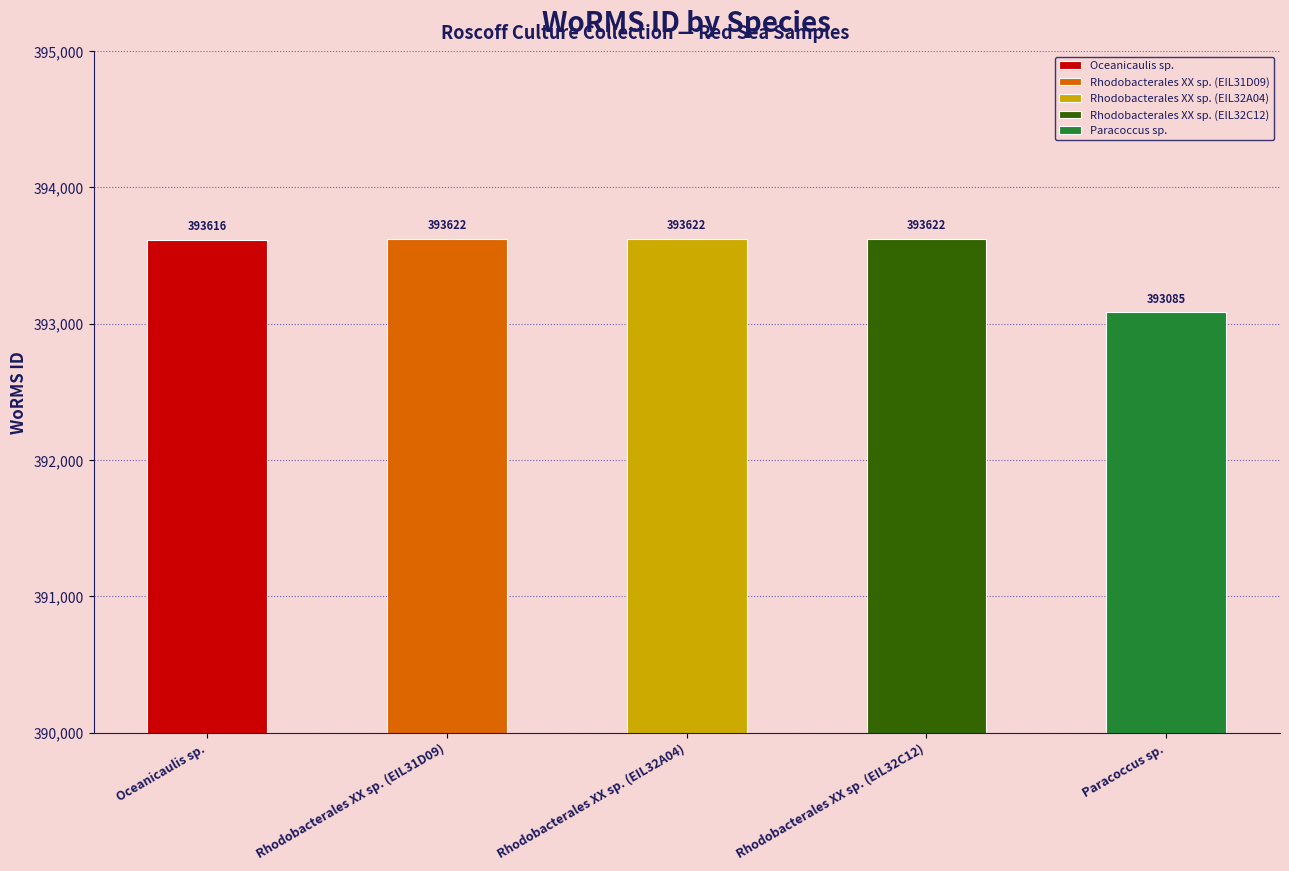

Count the number of categories in the chart.

5